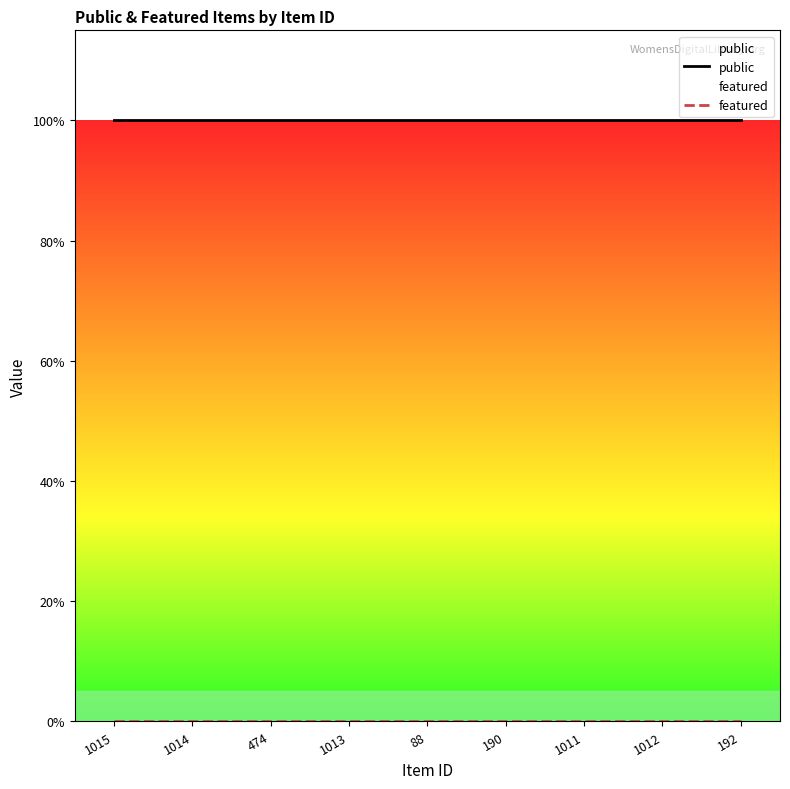

Which series has the largest total across all categories?

public